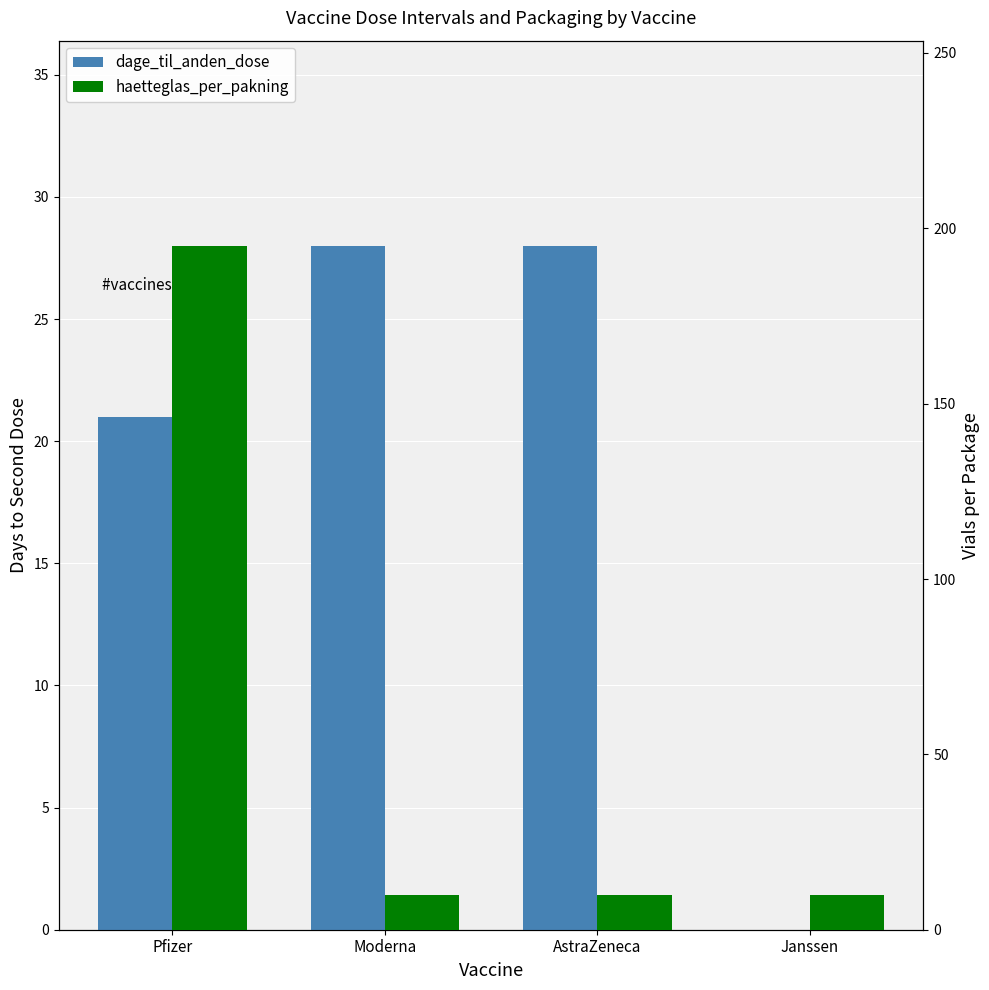

Reading left to right, extract all data points from this chart.

dage_til_anden_dose: 21	28	28	0
haetteglas_per_pakning: 195	10	10	10